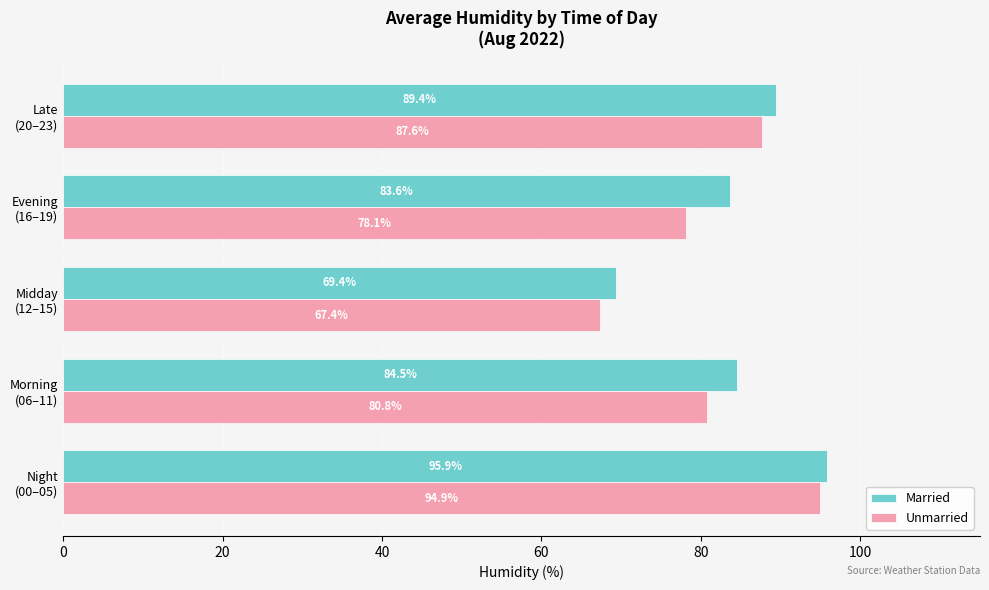

Which series has the largest range (max minus min)?

Unmarried